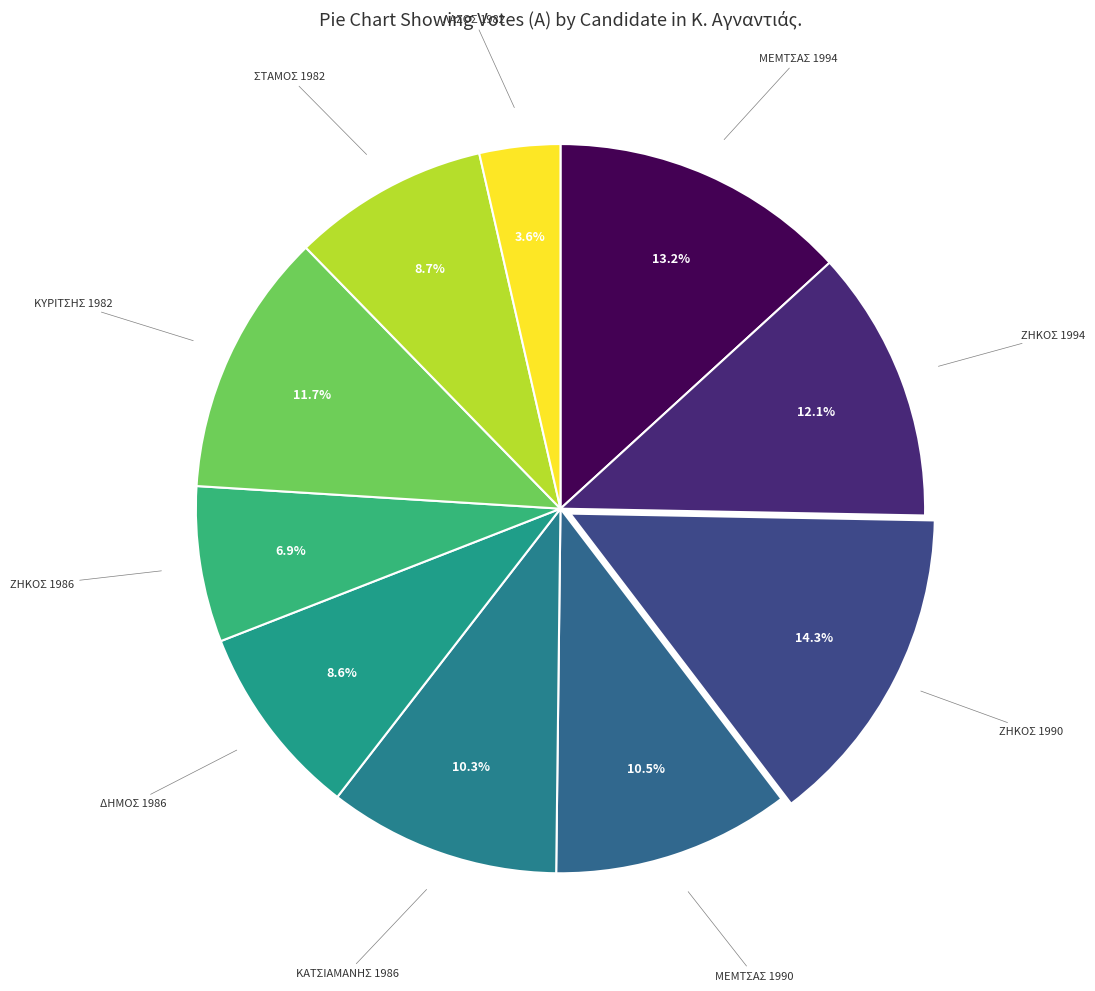

How many slices are in this pie chart?

10